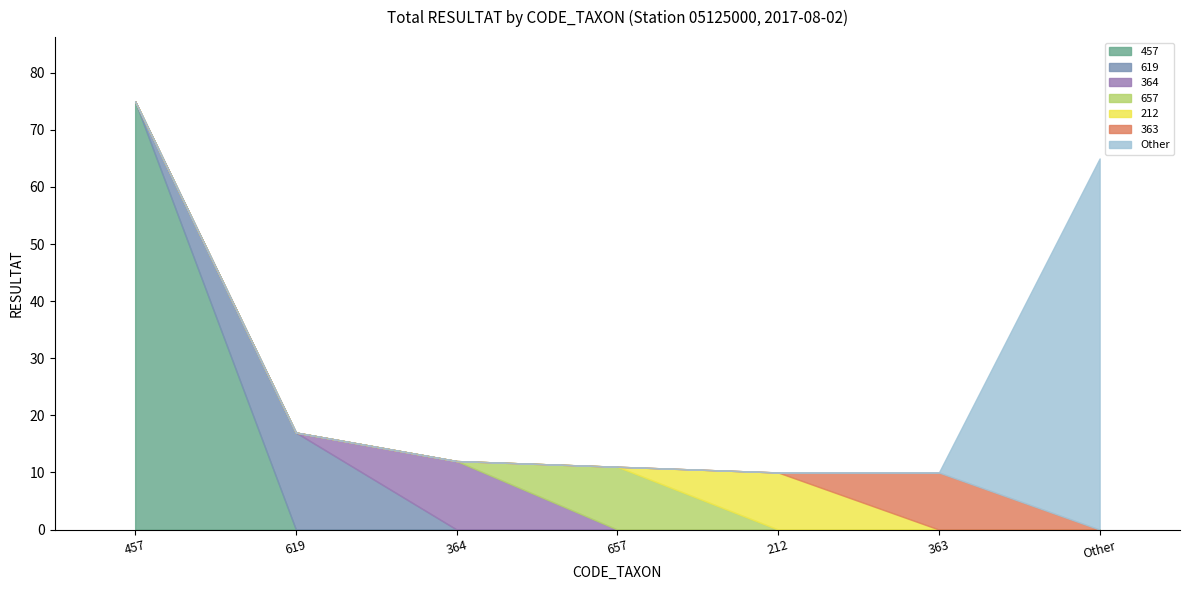

True or false: 457 has a value of 75 at 457.

True